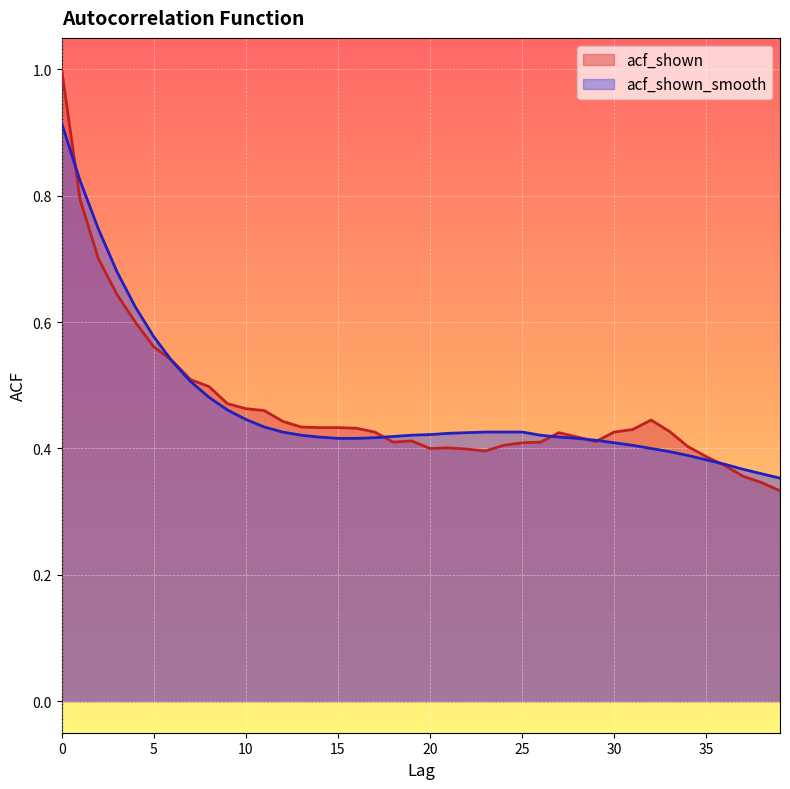

How many data points does each series have?

40